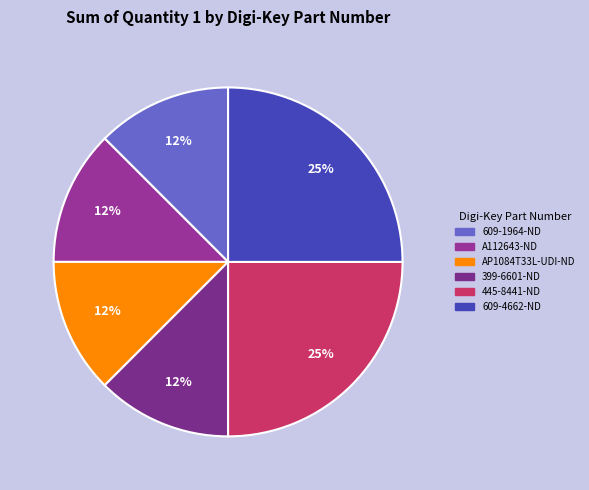

Rank the categories by value from highest to lowest.

445-8441-ND, 609-4662-ND, 609-1964-ND, A112643-ND, AP1084T33L-UDI-ND, 399-6601-ND